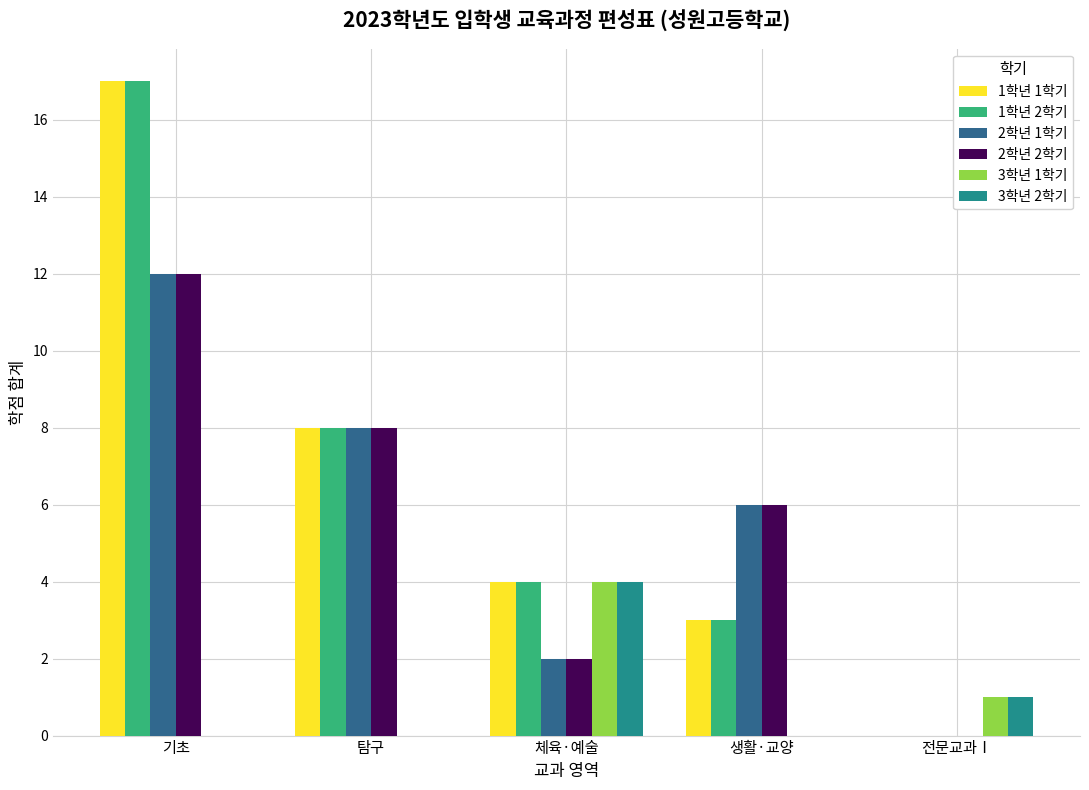

The value of 1학년 1학기 at 기초 is 17. True or false?

True